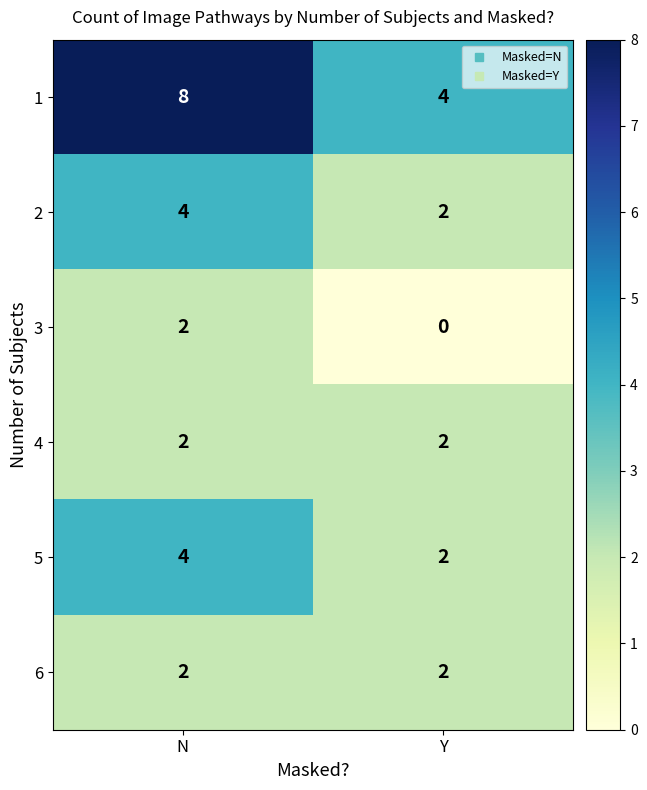

What is the highest value of the 5 series?

4